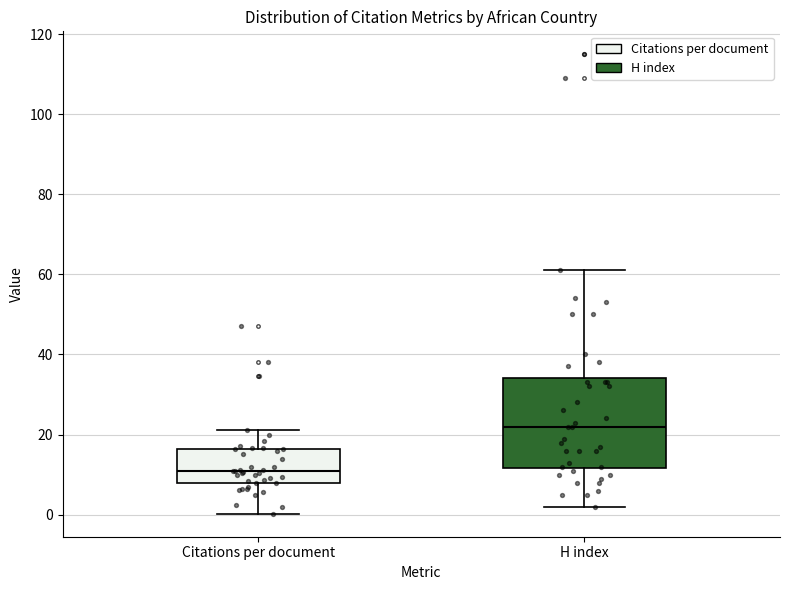

Where does the lower whisker of the box for H index end on the y-axis? The values are not printed on the chart, so give them approximately, as read against the axis.

2